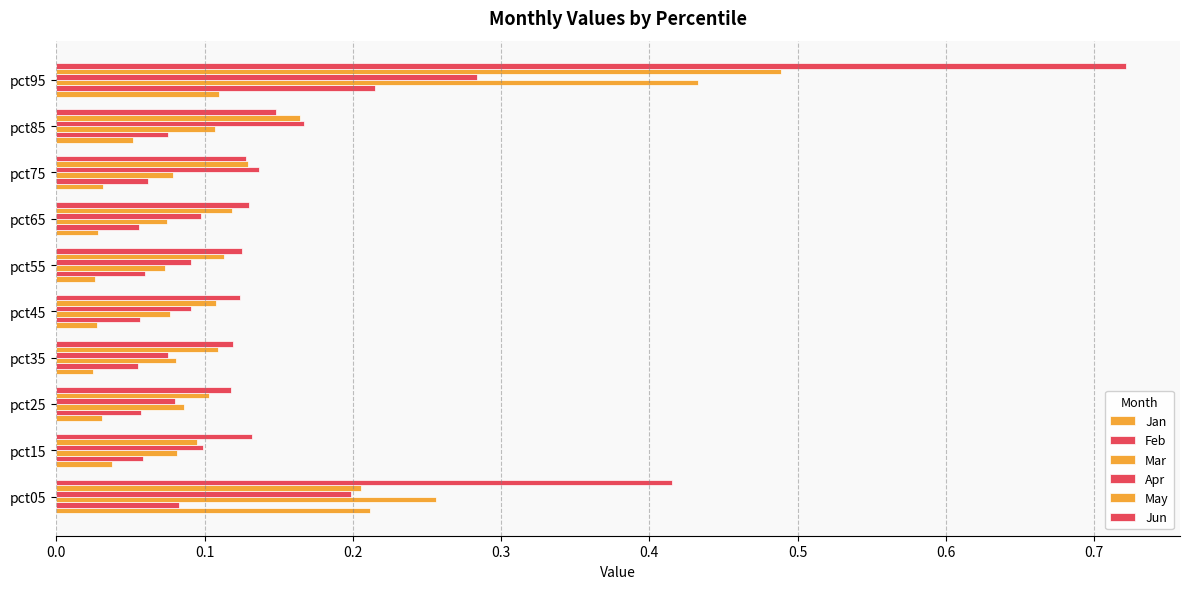

How many distinct data groups are displayed?

6